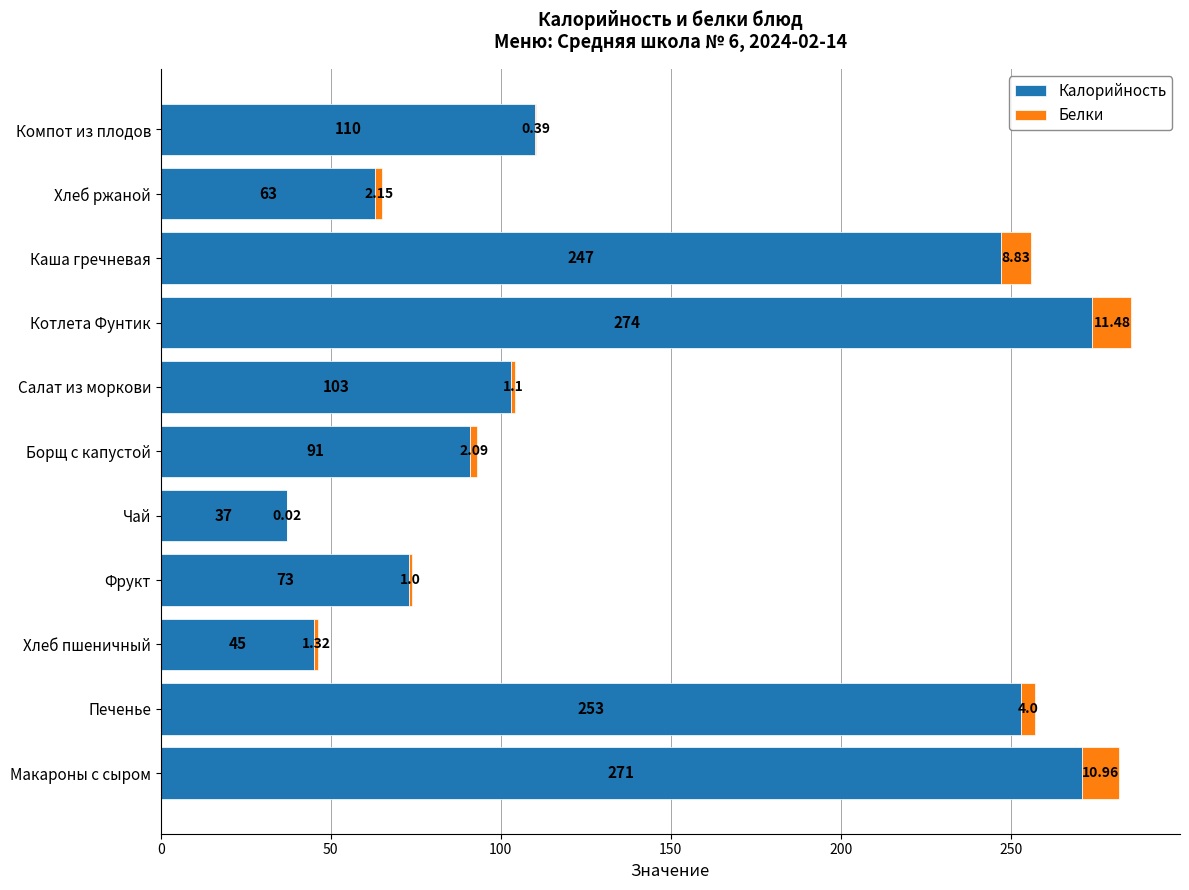

At which category is the sum across all series the highest?

Котлета Фунтик